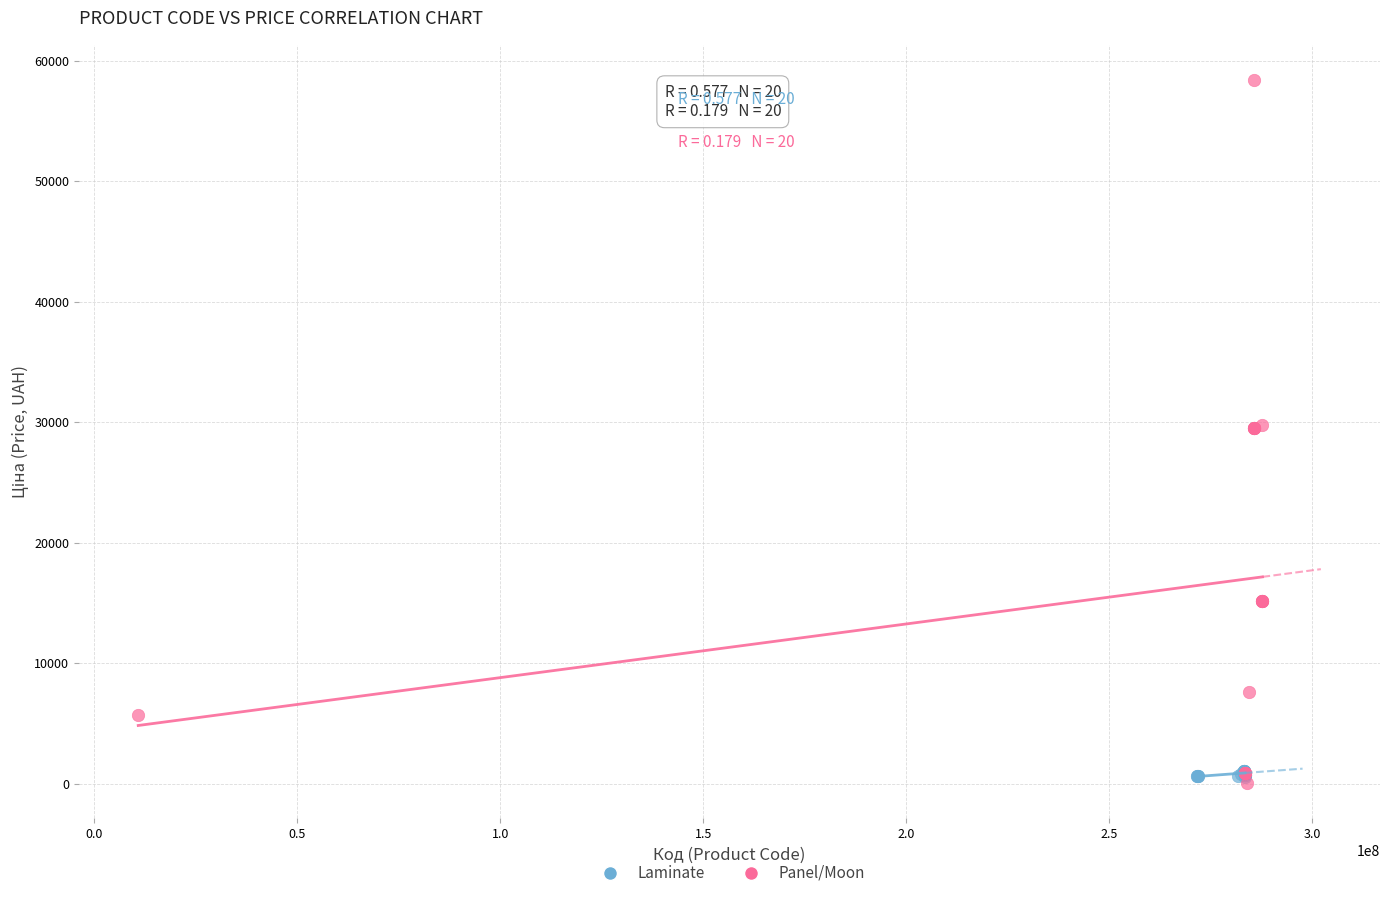

Which series has the largest Y range (max minus min)?

Panel/Moon